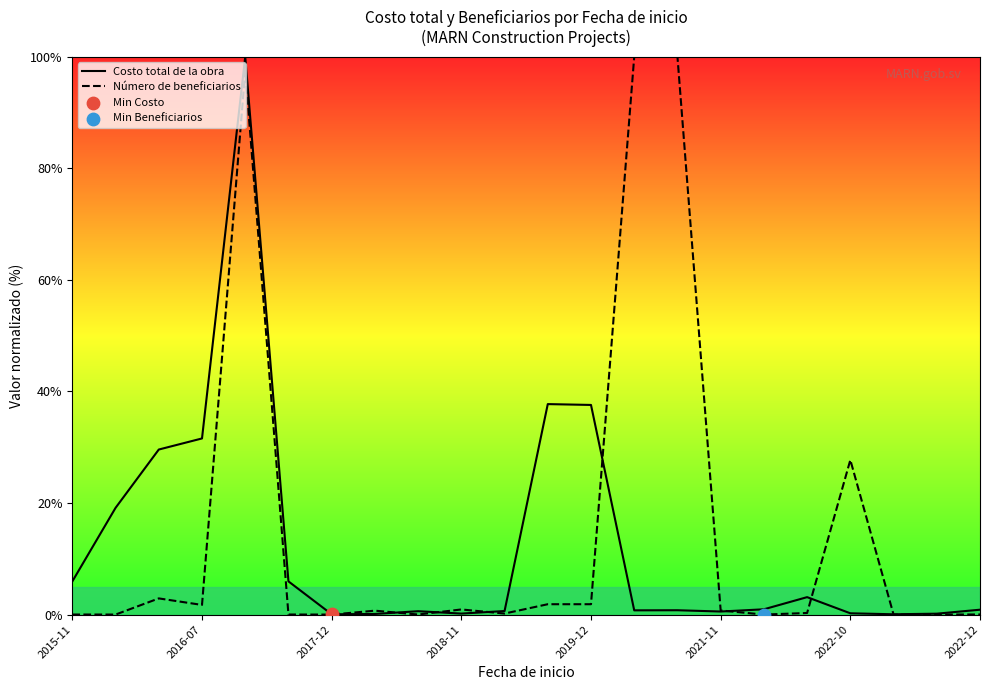

What is the total value across all series at 2022-10?

27.9